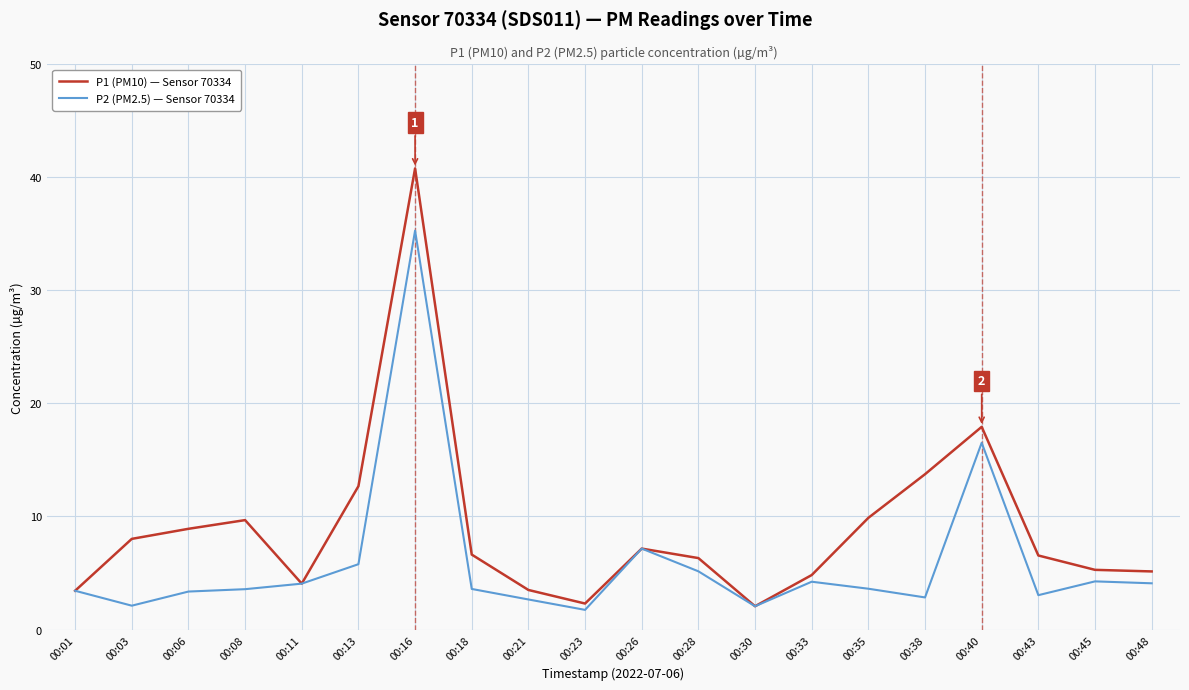

At which label does P1 (PM10) — Sensor 70334 first exceed 6?

00:03